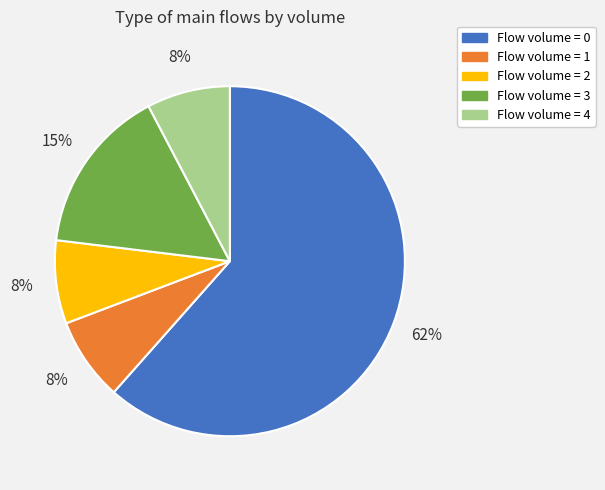

To the nearest percent, what is the combined percentage of Flow volume = 0 and Flow volume = 1?

69%